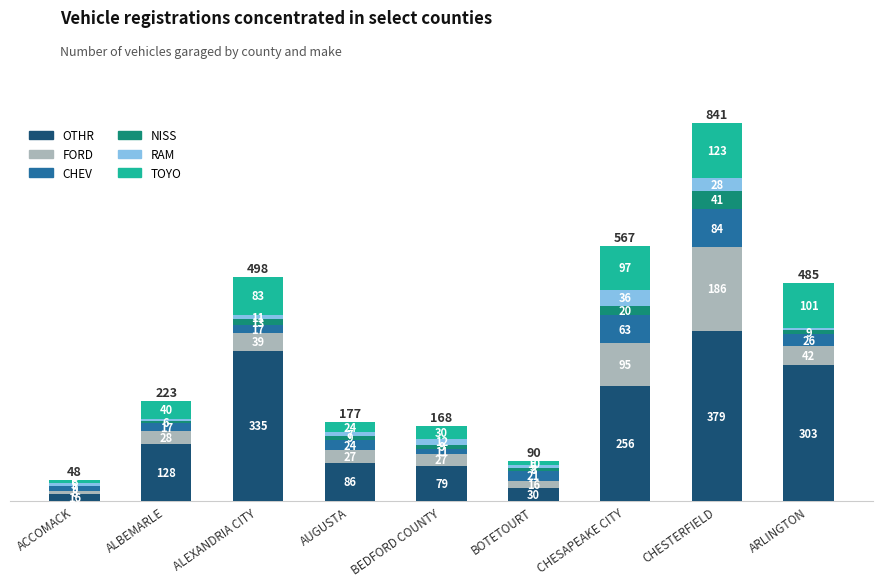

What is the highest value of the OTHR series?

379